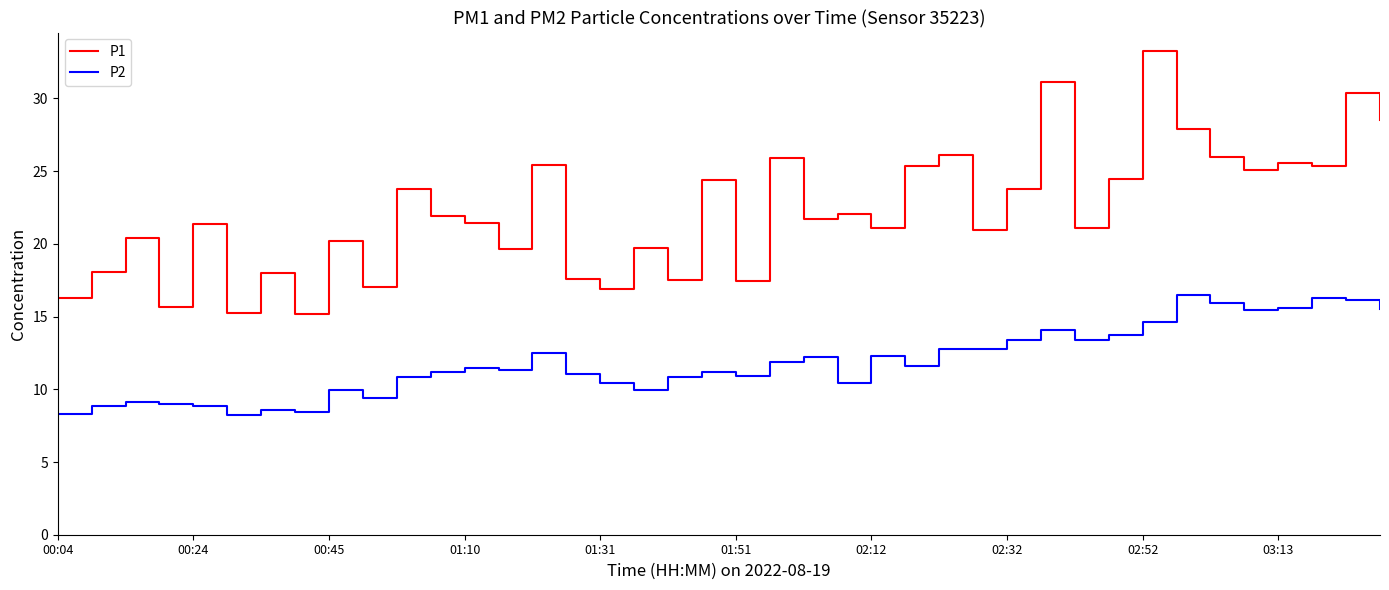

What is the difference between the second highest and minimum values in the P1 series?

15.9